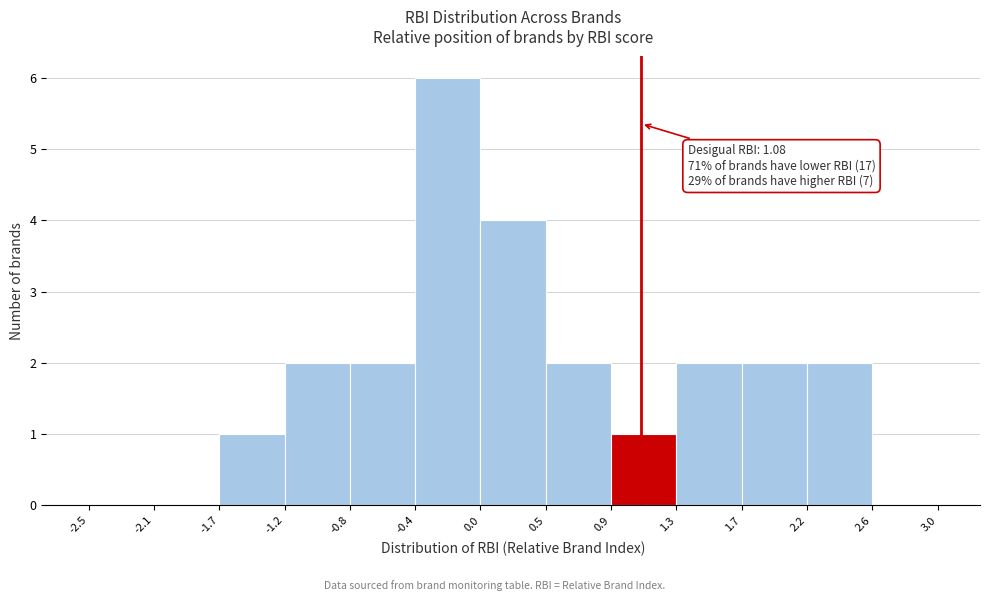

Which range on the x-axis has the tallest bar?

-0.4 to 0.0